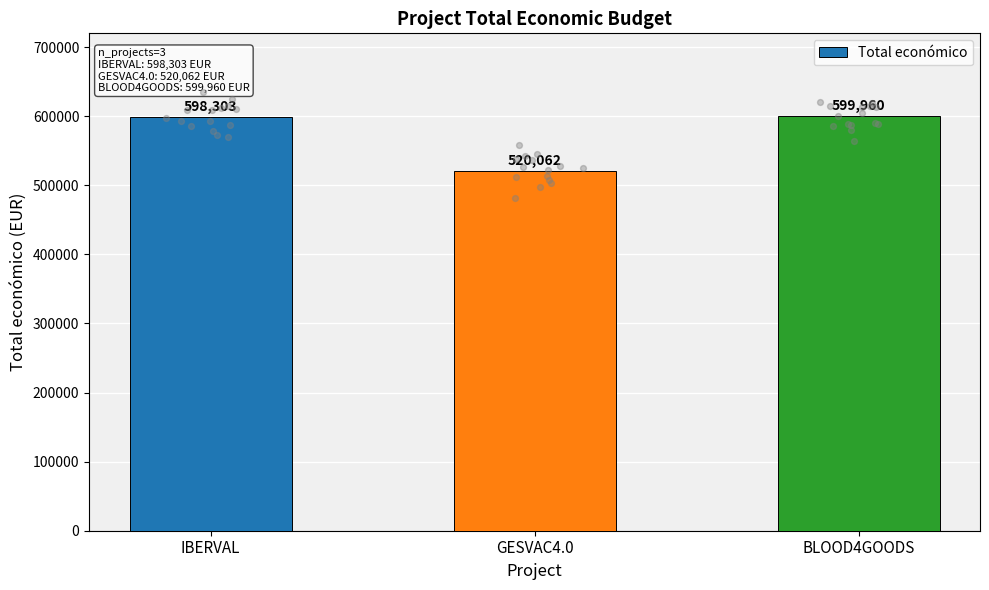

What is the change in value from GESVAC4.0 to BLOOD4GOODS?

+79898